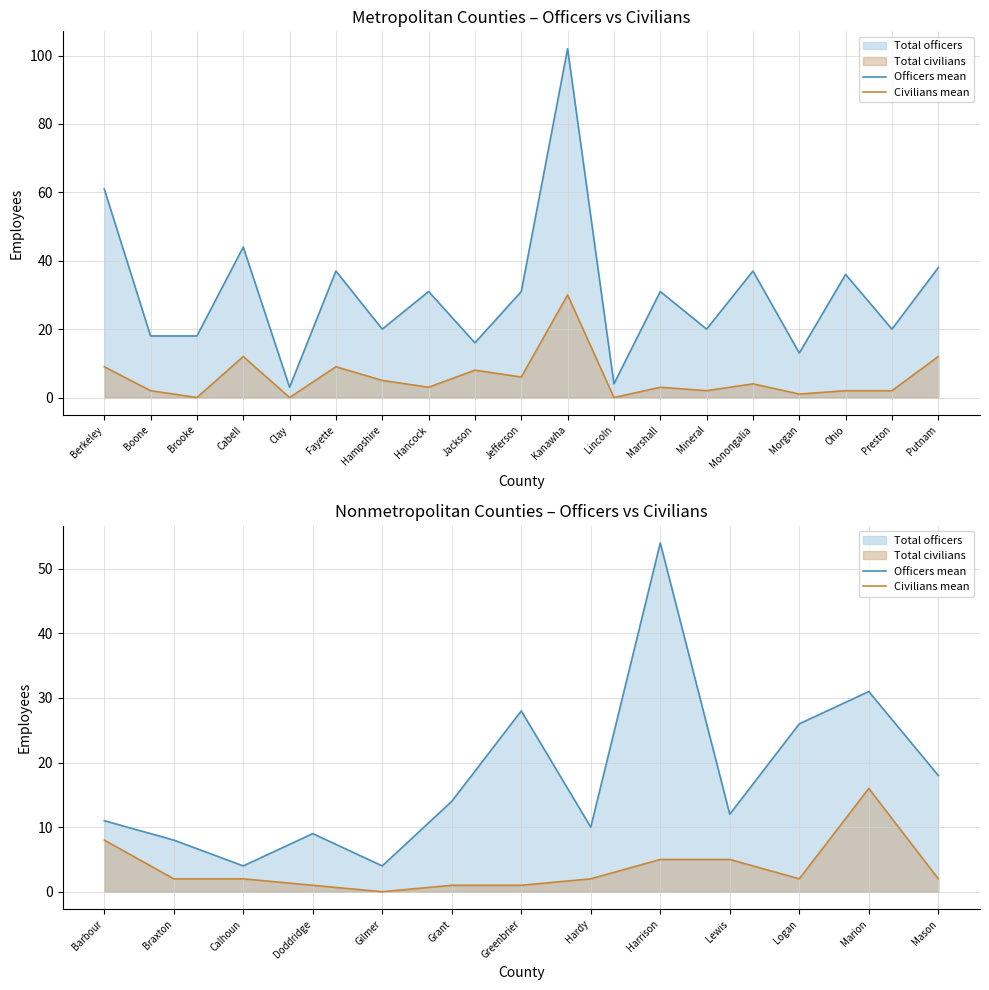

What is the maximum value for Civilians mean?

16